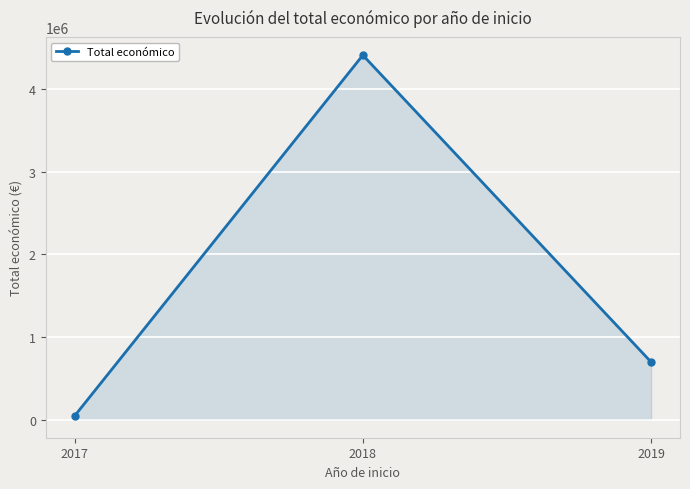

What is the change in value from 2017 to 2018?

+4367831